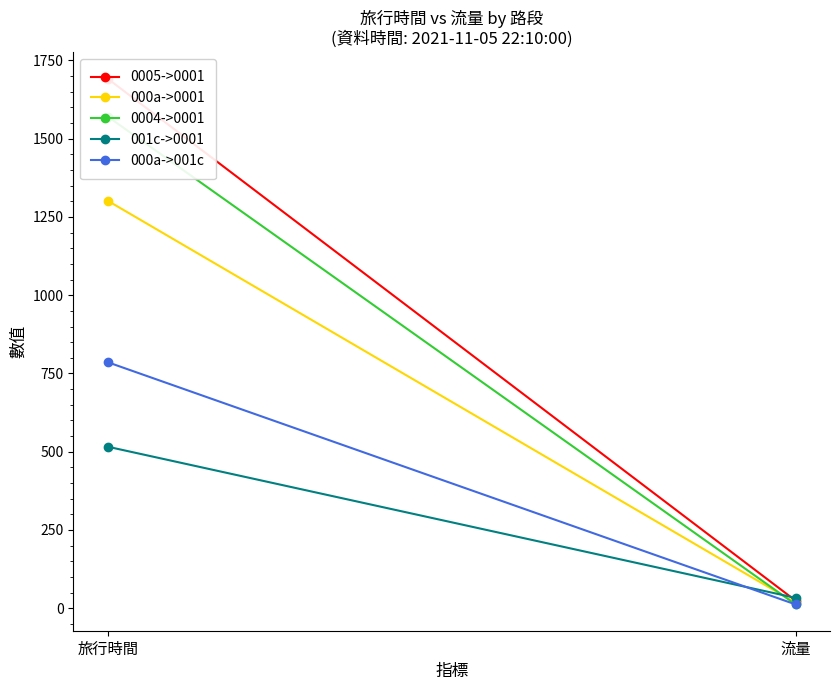

What is the average value of the 0004->0001 series?

792